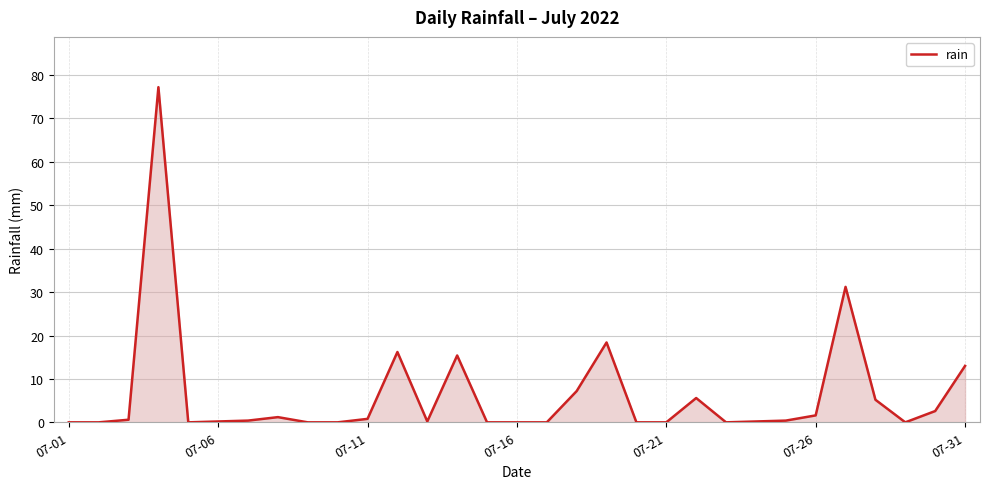

What is the difference between the maximum and minimum values?

77.2